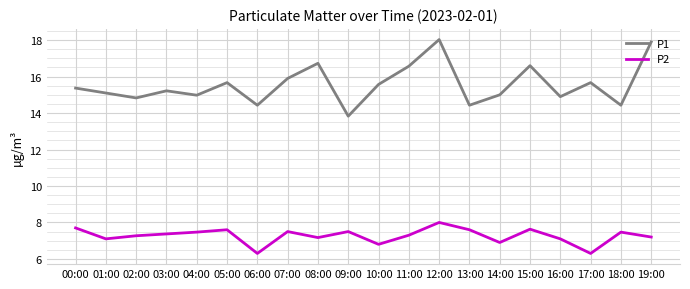

At 19:00, list the series in order from smallest to largest.

P2, P1